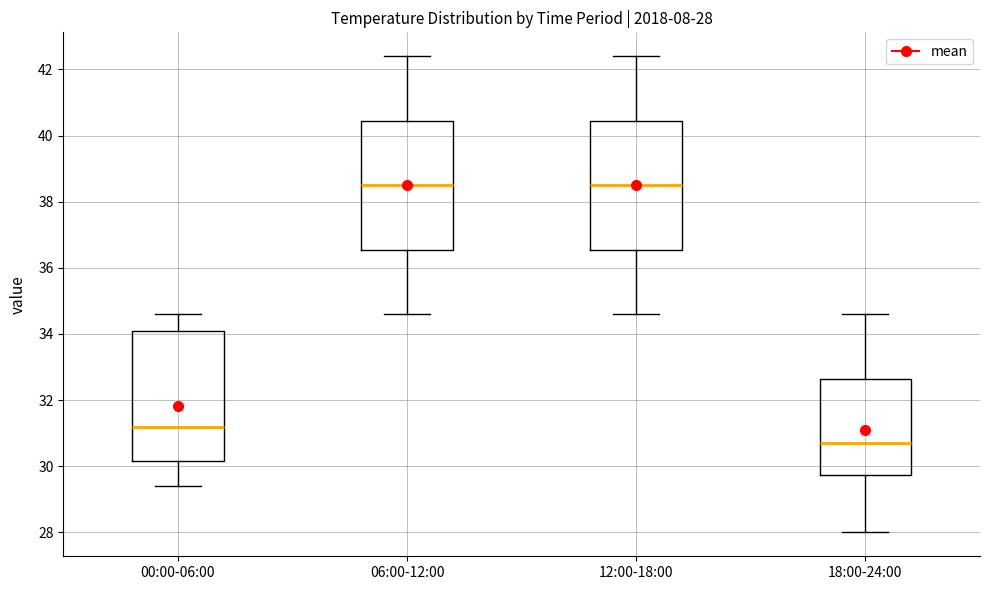

Which box has the lowest median line?

18:00-24:00